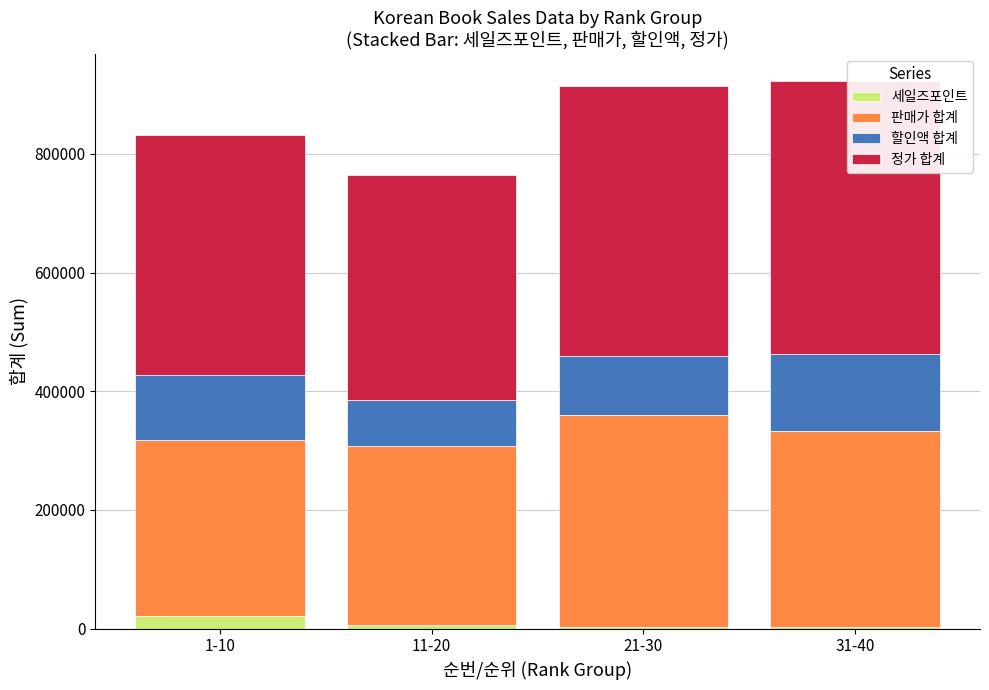

Rank the categories by 세일즈포인트 value from highest to lowest.

1-10, 11-20, 21-30, 31-40